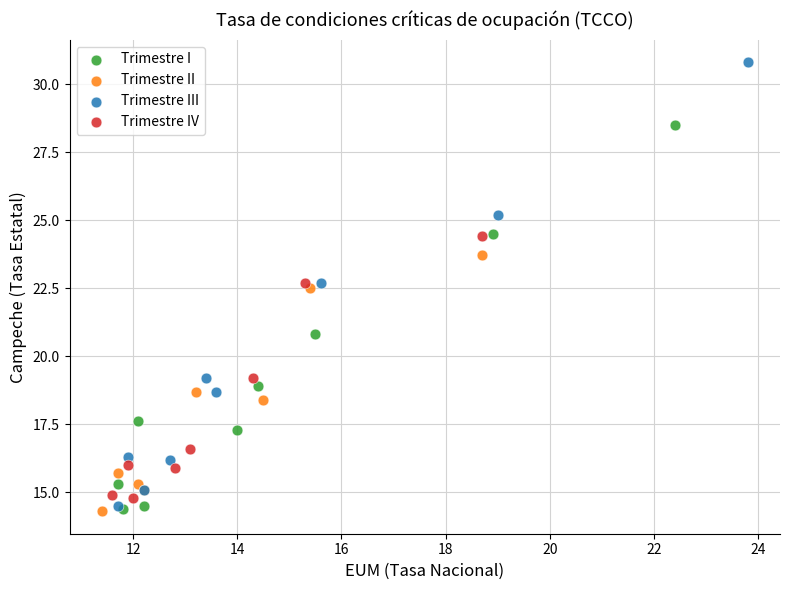

Which series contains the highest Y value?

Trimestre III